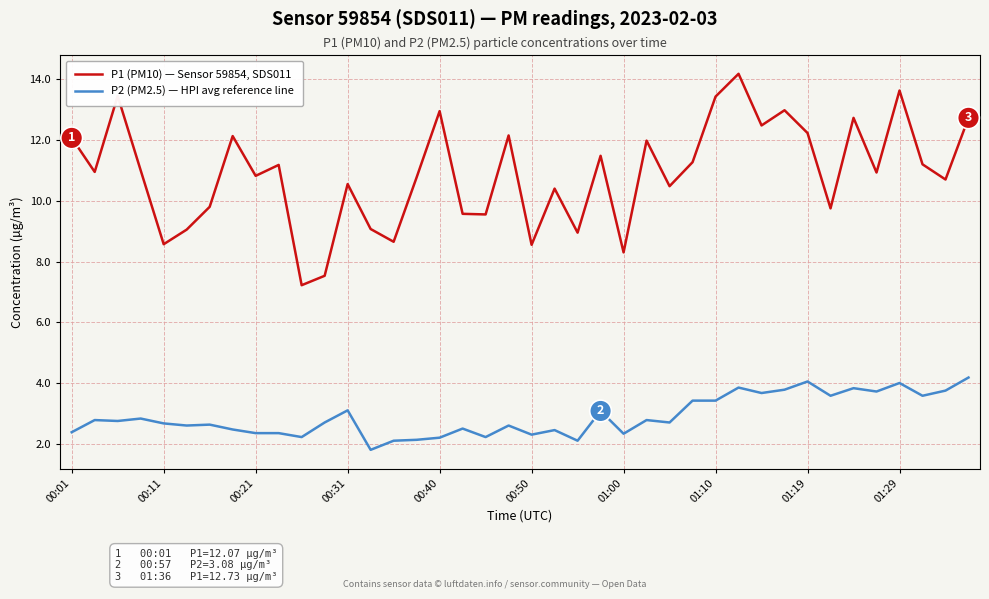

True or false: P1 (PM10) — Sensor 59854, SDS011 and P2 (PM2.5) — HPI avg reference line intersect in this chart.

False